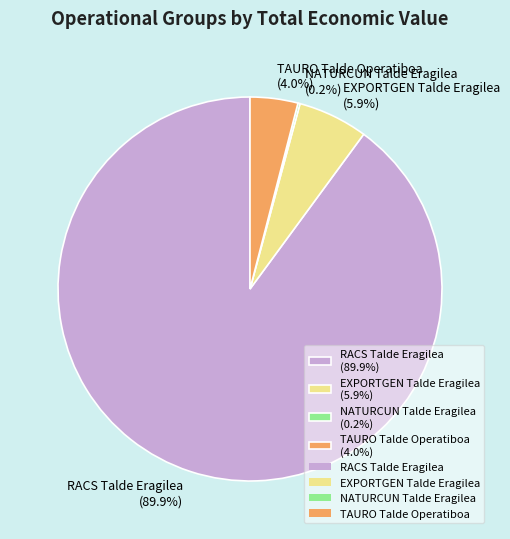

Which category accounts for the majority?

RACS Talde Eragilea